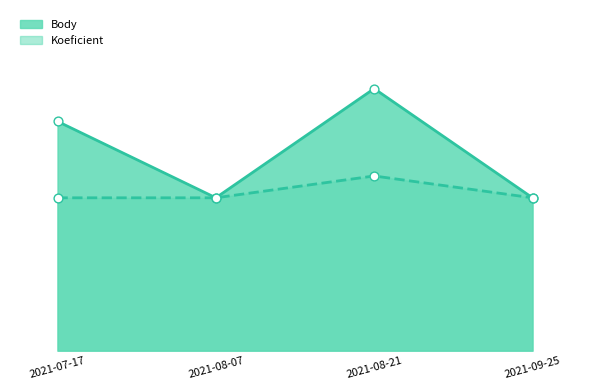

What is the total value across all series at 2021-07-17?

17.5